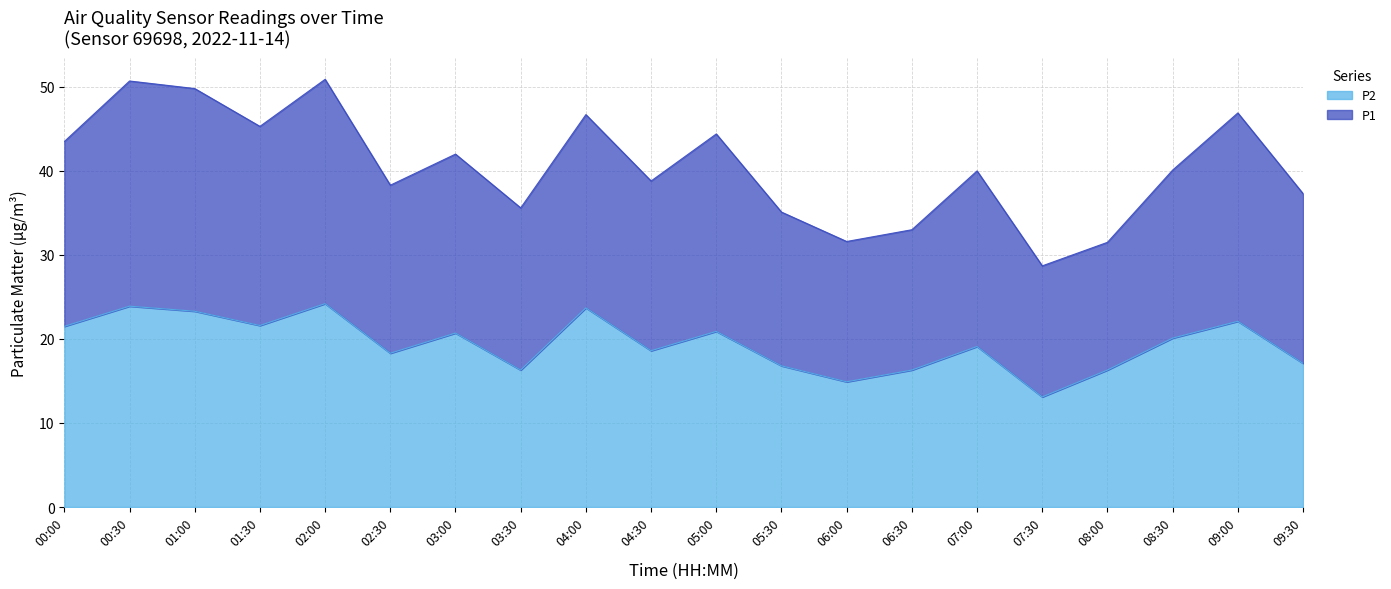

Does the chart display data point markers on the line(s)?

No